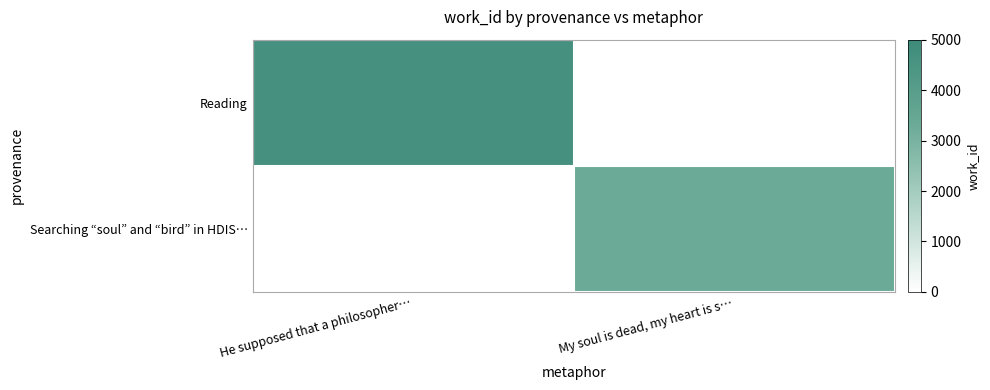

How many distinct data groups are displayed?

2